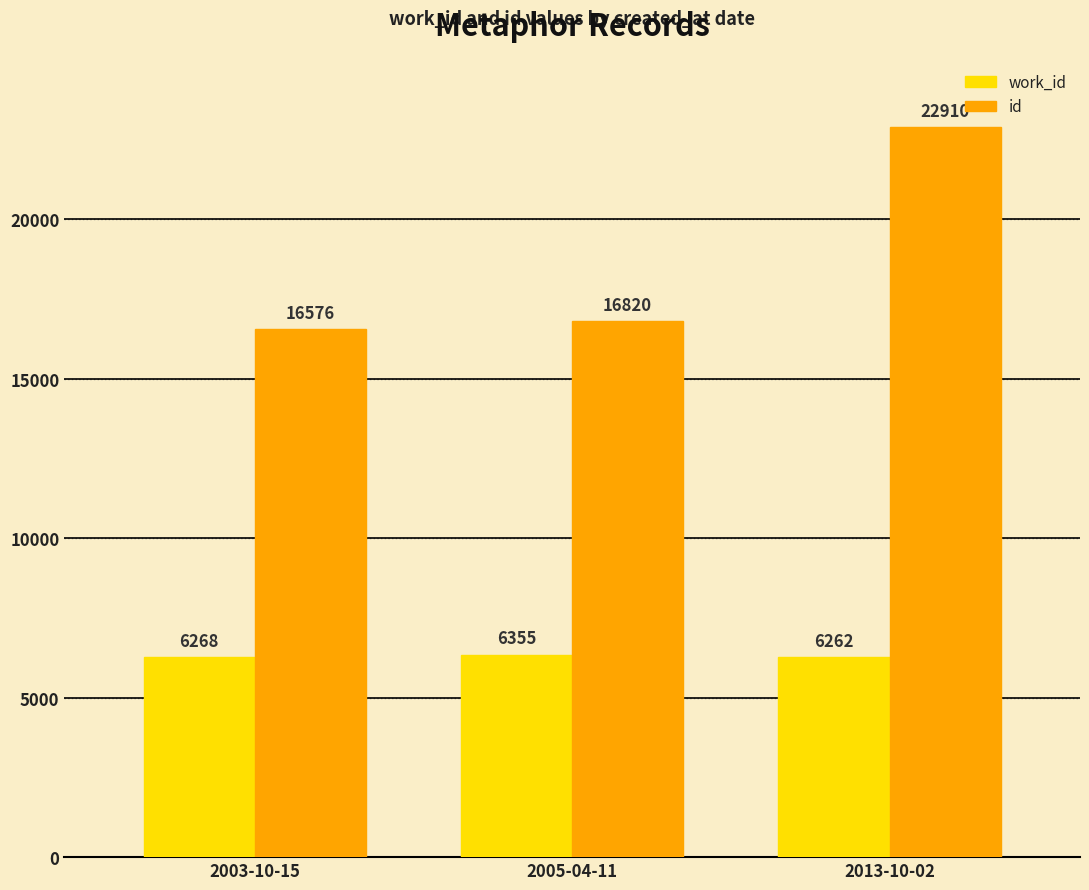

The value of id at 2013-10-02 is 22910. True or false?

True